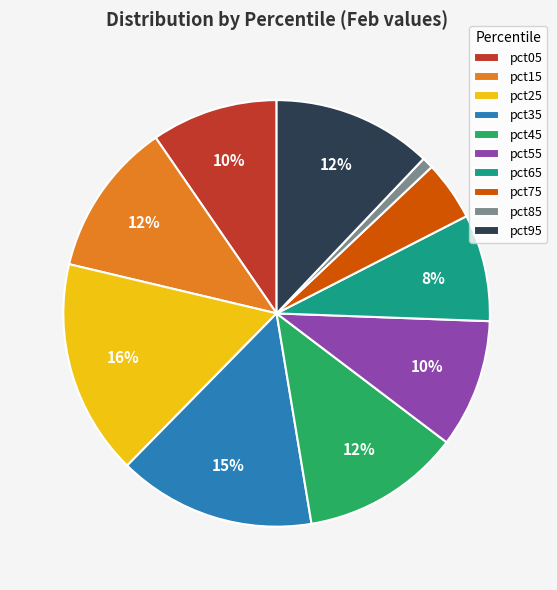

To the nearest percent, what percentage of the pie is pct35?

15%